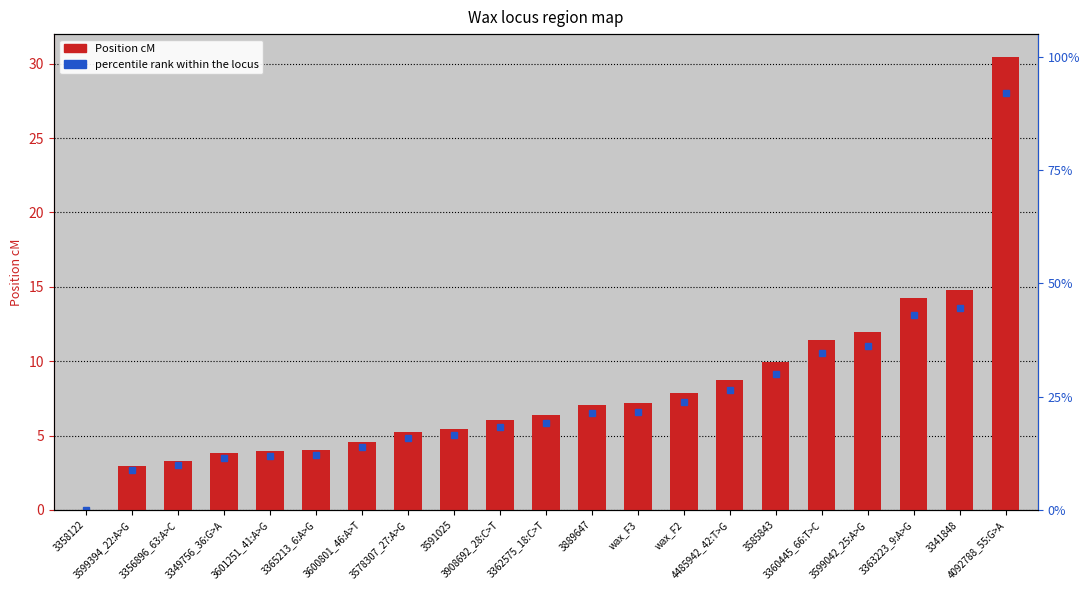

Approximately how many times larger is the value at 3585843 compared to 3599394_22:A>G?

3.4